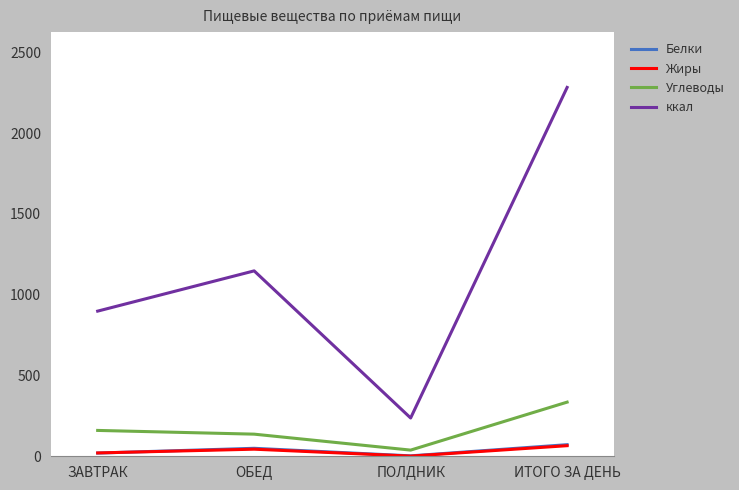

Which label corresponds to the largest value in the chart?

ИТОГО ЗА ДЕНЬ